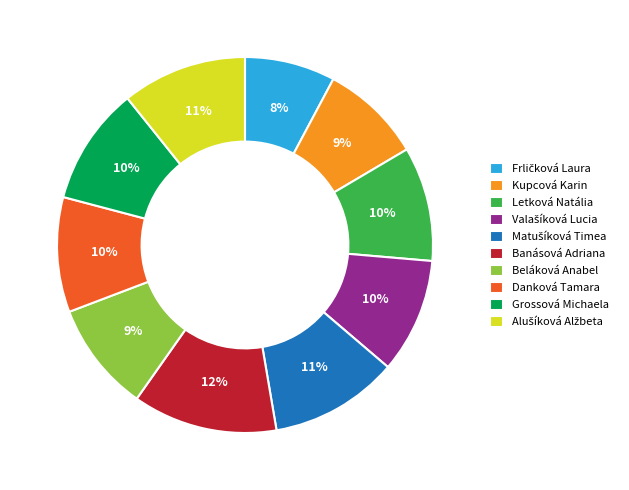

To the nearest percent, what portion does Letková Natália represent?

10%